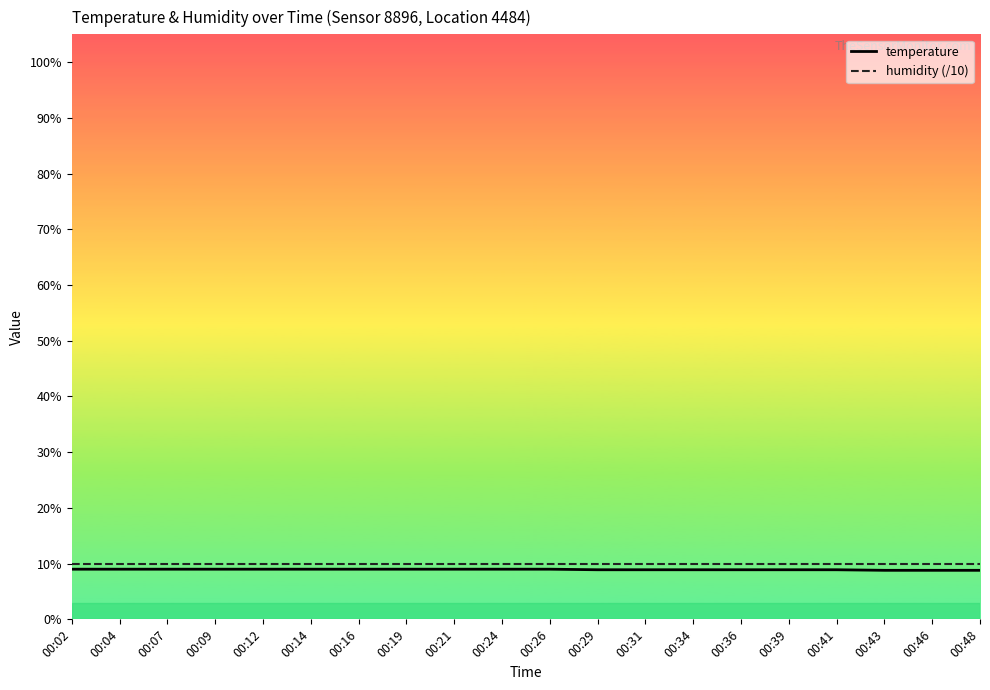

True or false: humidity (/10) has a value of 17.7 at 00:26.

False